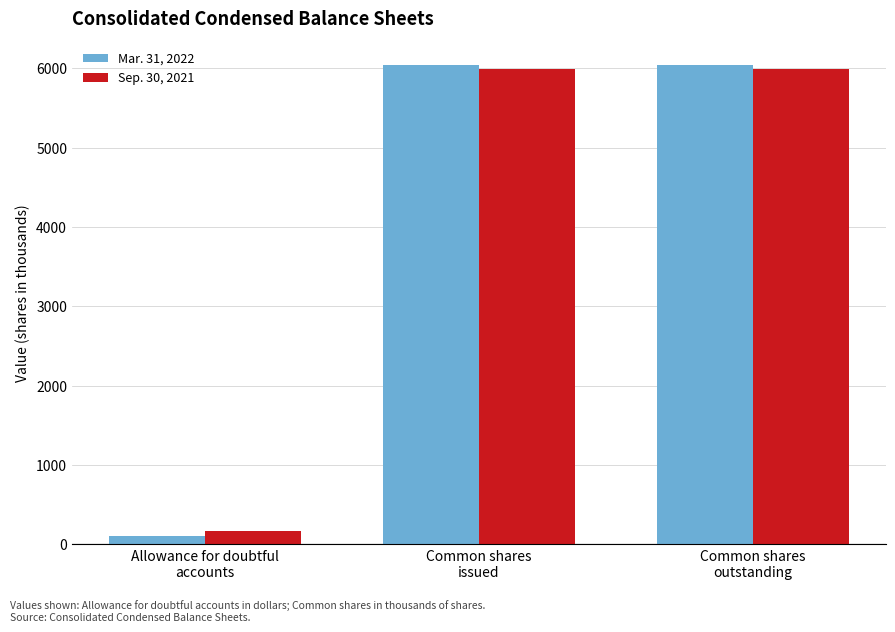

What is the total value across all series at Common shares
outstanding?

12027